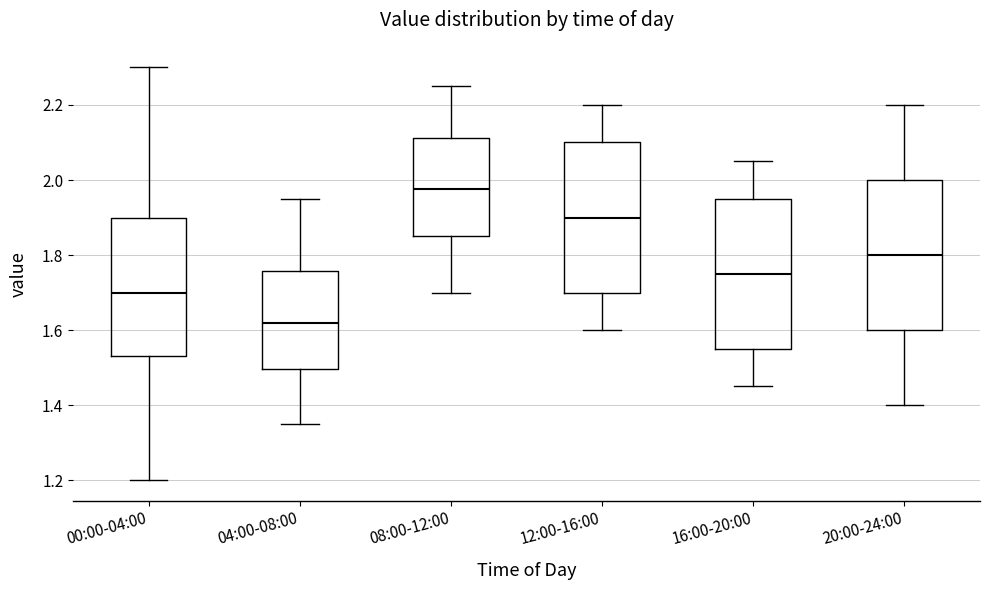

Which box has the highest median line?

08:00-12:00